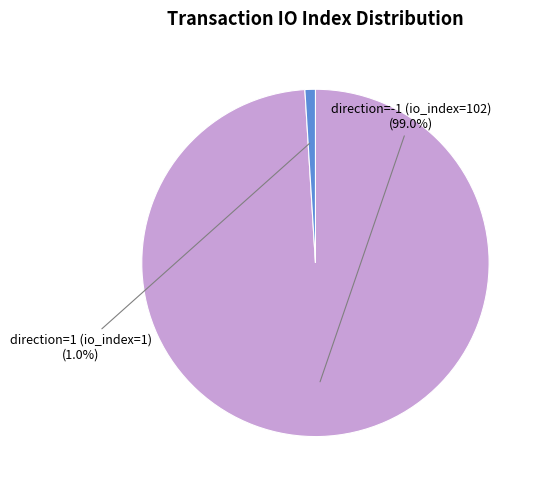

Count the number of slices in the pie.

2